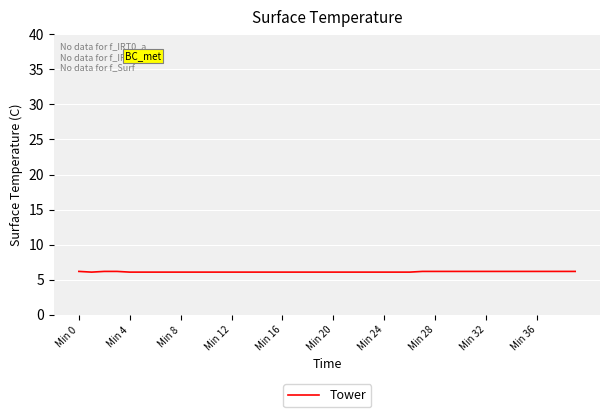

What is the greatest value displayed?

6.2